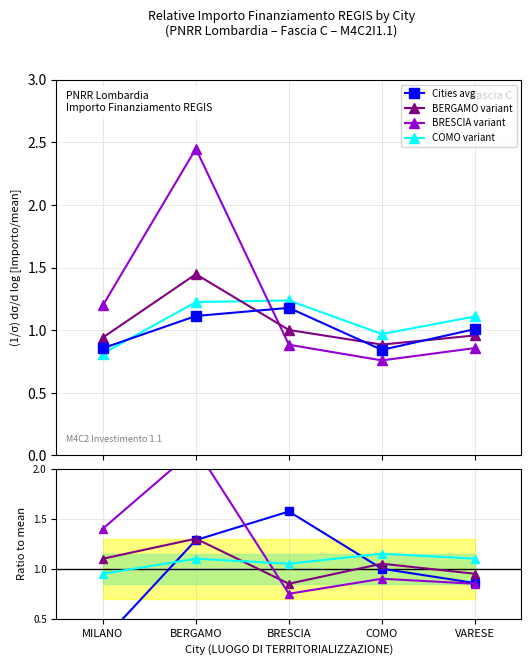

Is the value of BERGAMO at COMO greater than the value of COMO at VARESE?

No